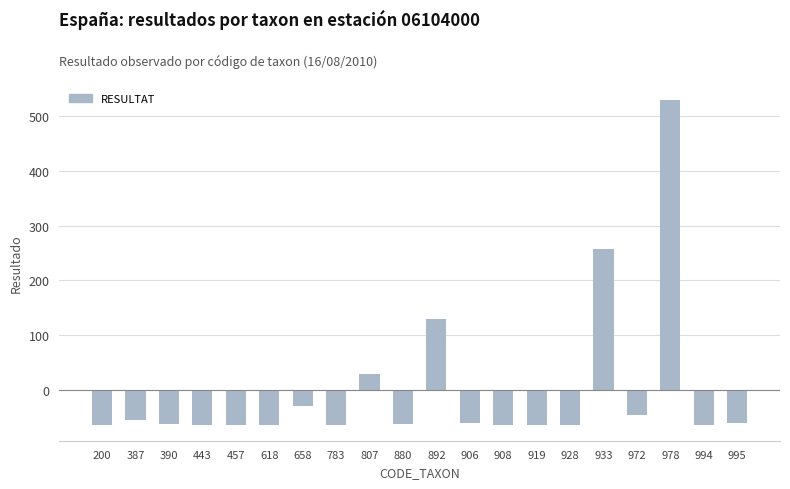

What is the difference between the maximum and second lowest values?

592.0